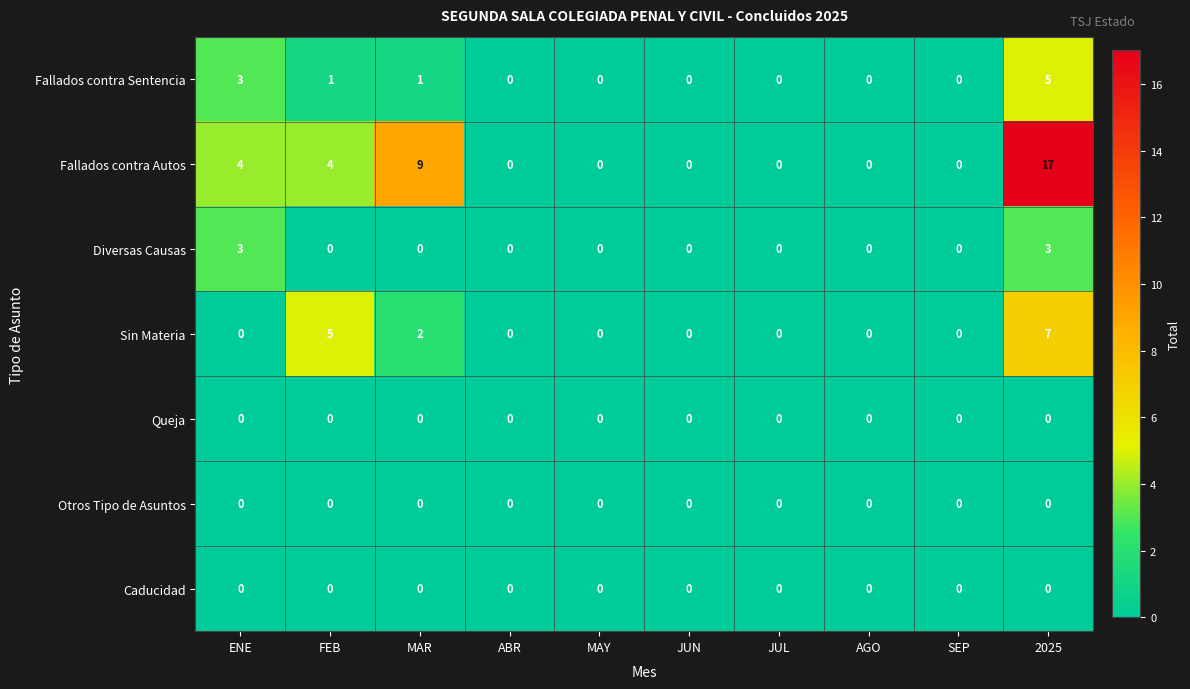

At how many categories does at least one series exceed 14?

1